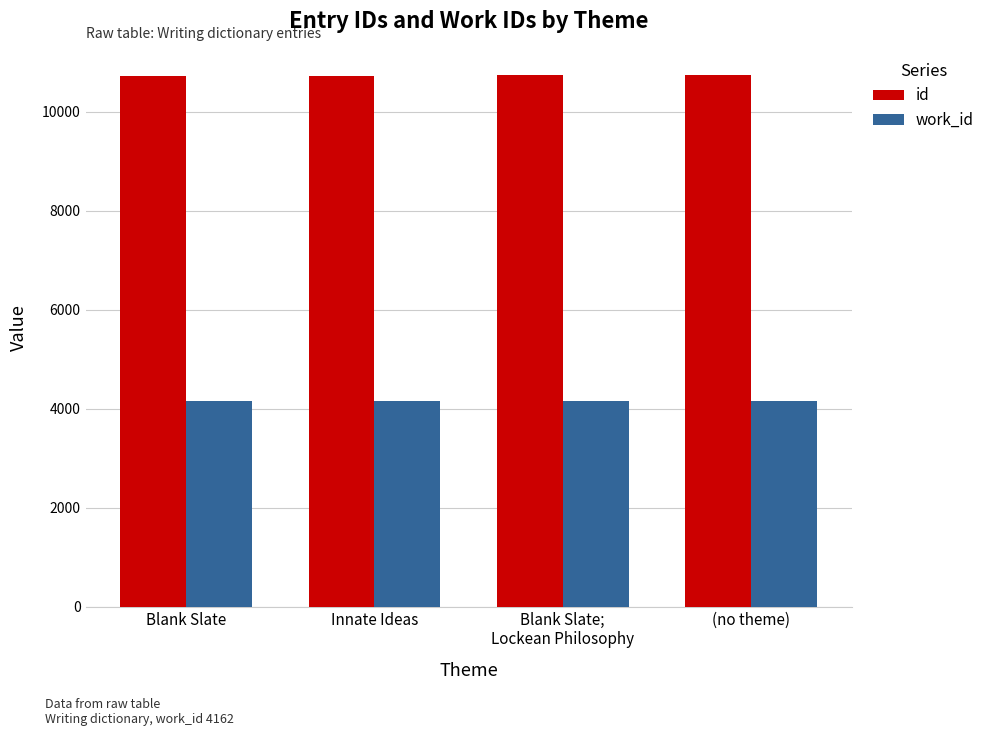

What is the spread (max minus min) of values at (no theme)?

6575.5